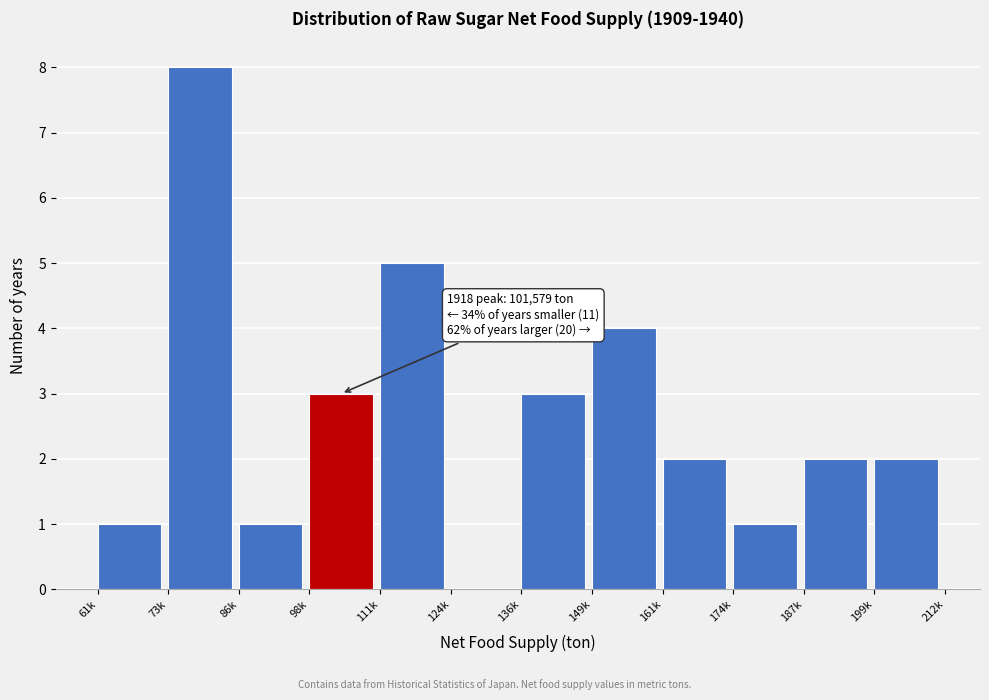

Reading left to right, extract all data points from this chart.

61k=1	73k=8	86k=1	98k=3	111k=5	124k=0	136k=3	149k=4	161k=2	174k=1	187k=2	199k=2